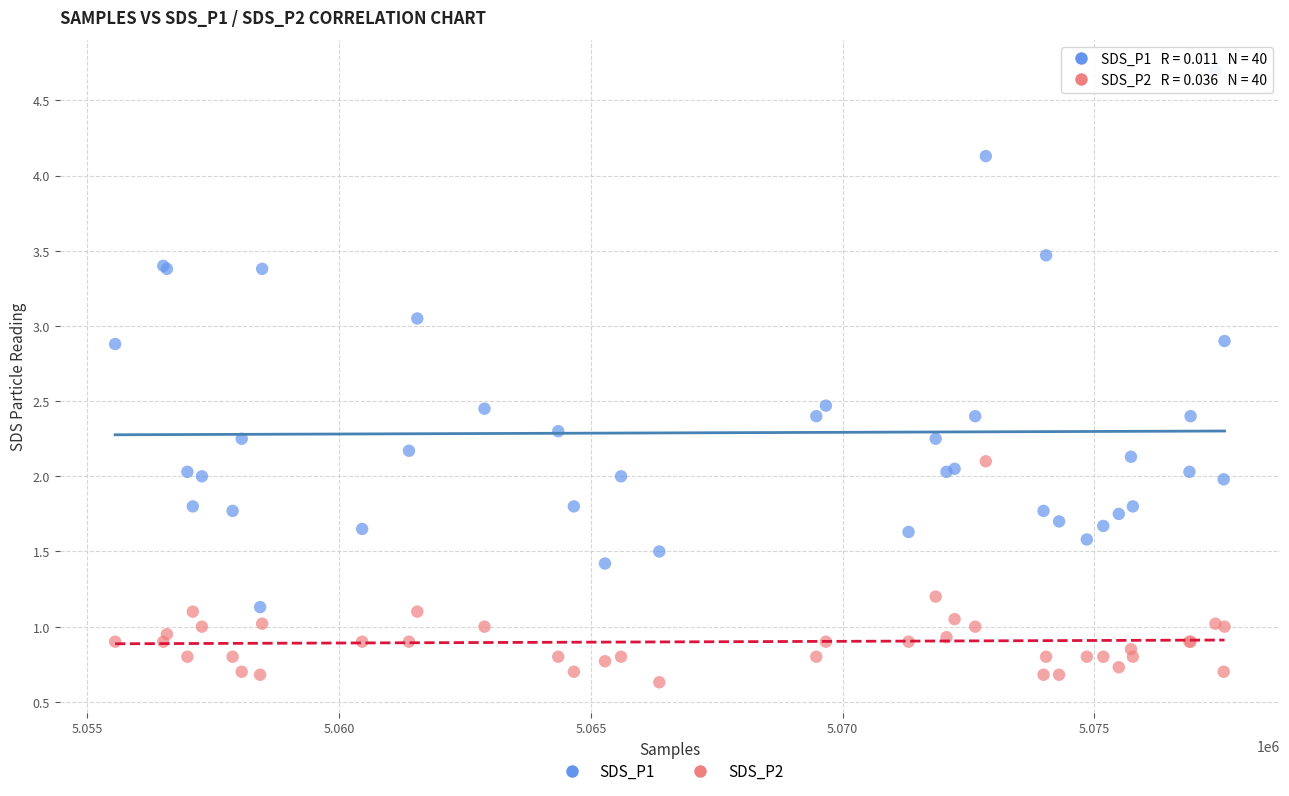

What is the X range (max minus min) for the scatter plot?

22034.0